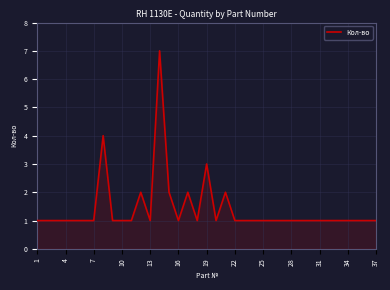

Reading left to right, what are all the values shown in this chart?

1	1	1	1	1	1	1	4	1	1	1	2	1	7	2	1	2	1	3	1	2	1	1	1	1	1	1	1	1	1	1	1	1	1	1	1	1